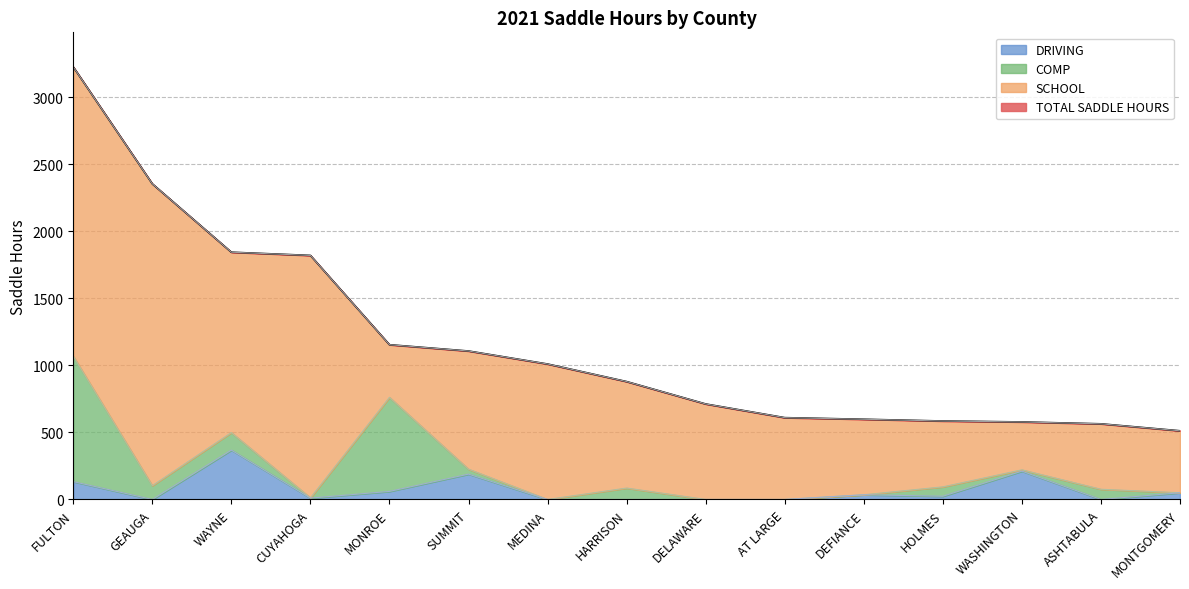

Where does the TOTAL SADDLE HOURS series first go above 879?

FULTON